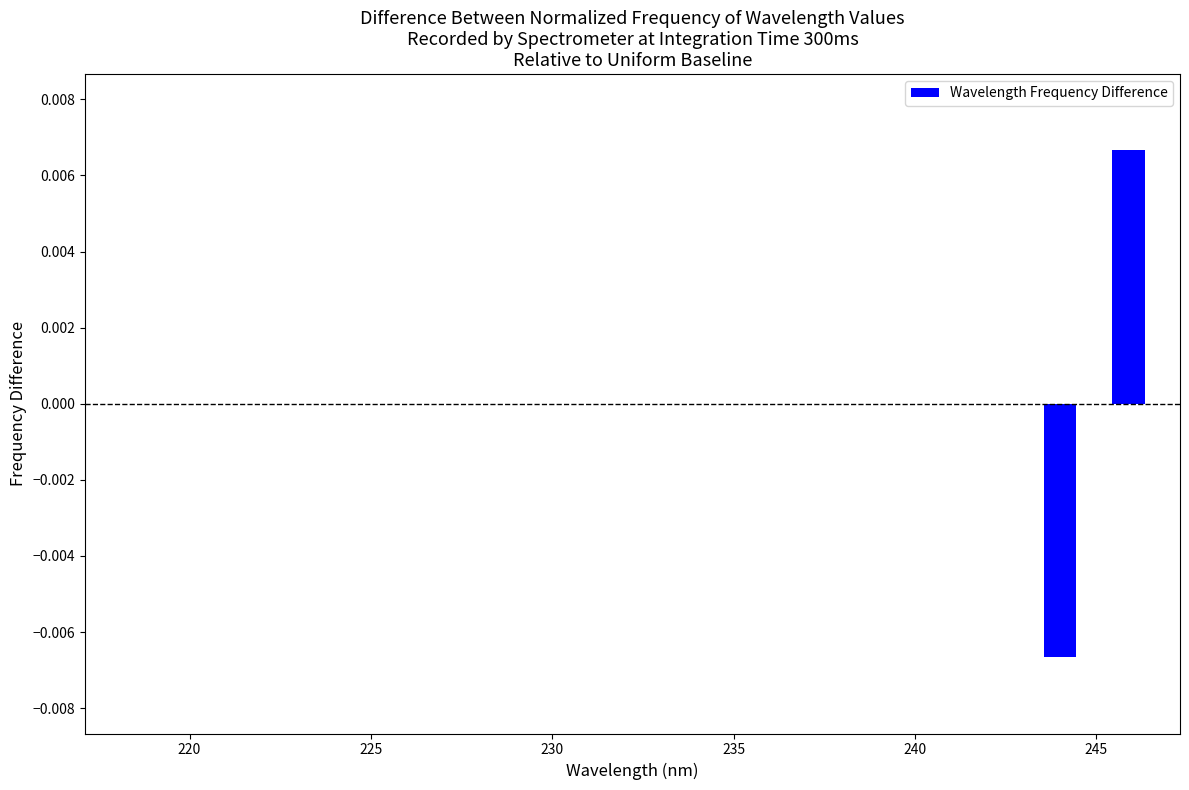

Around what value on the x-axis is the tallest bar? Give the approximate position of its centre, as read against the axis.

246.0